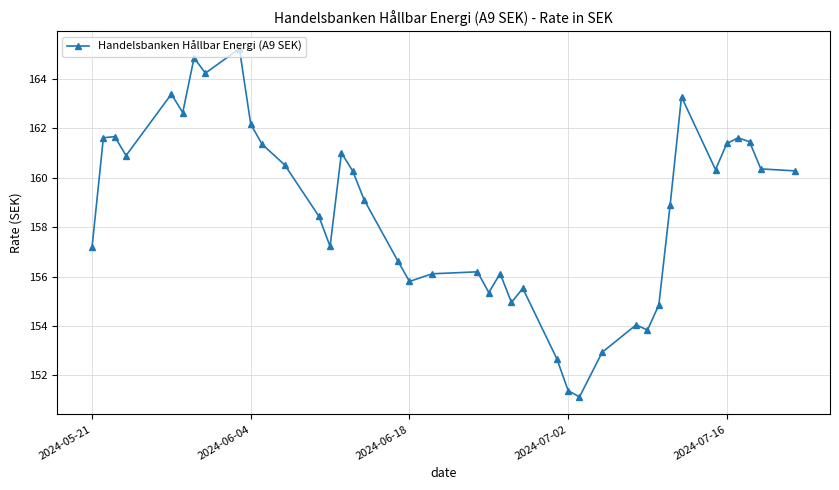

What is the average value?

158.7